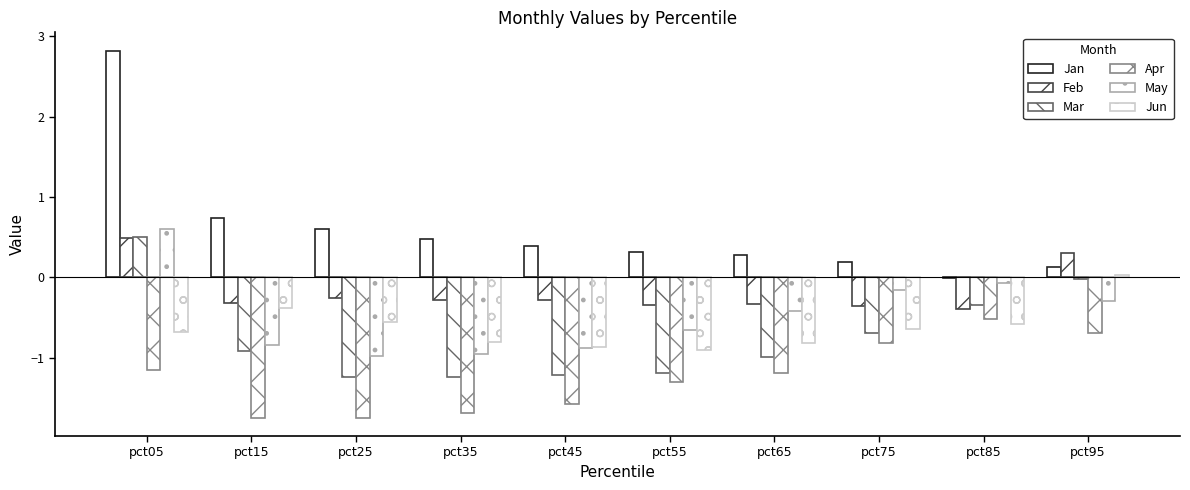

List the series in order of their peak value, lowest first.

Apr, Jun, Feb, Mar, May, Jan